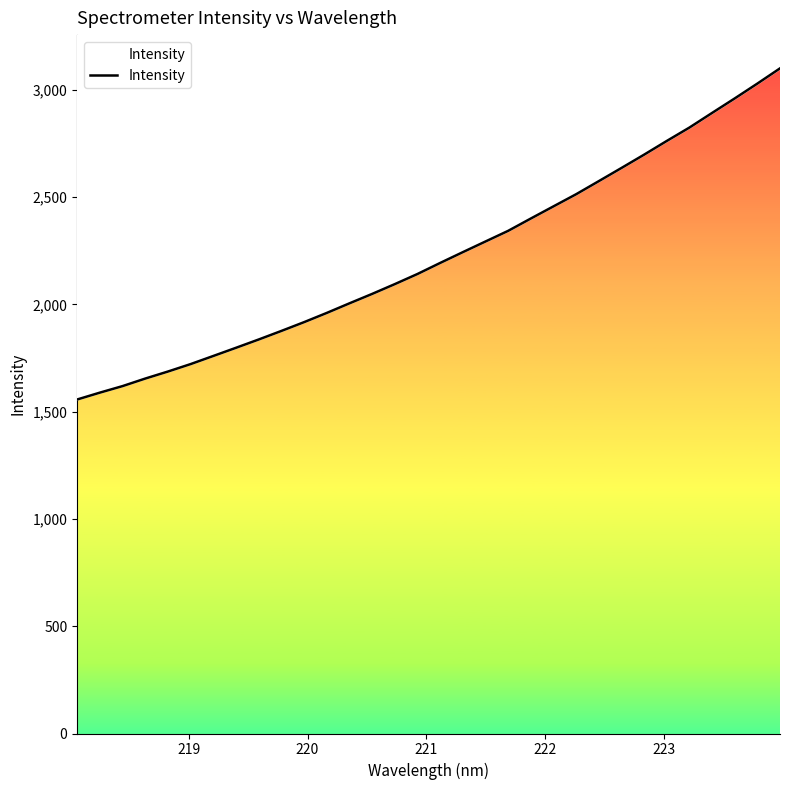

What is the value of the 31st point from the left?

3029.3